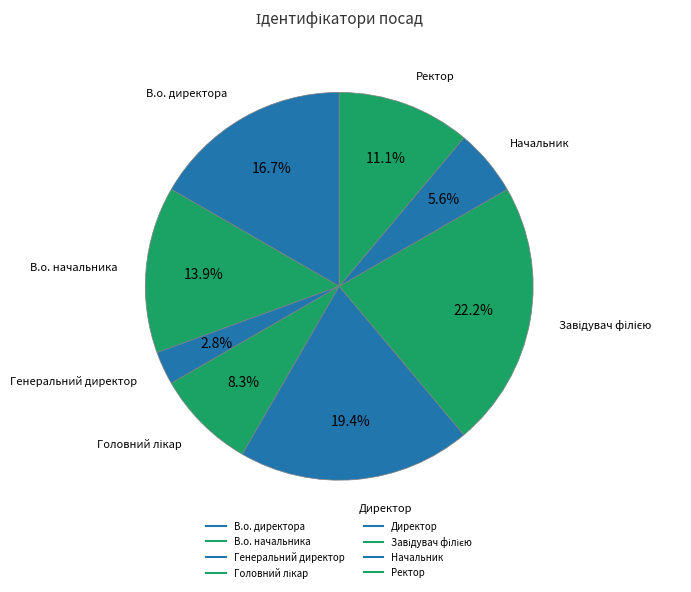

How many segments does this pie chart have?

8